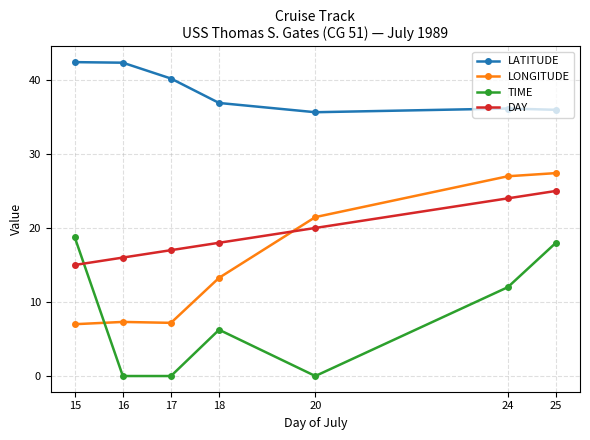

How many lines are shown in the chart?

4